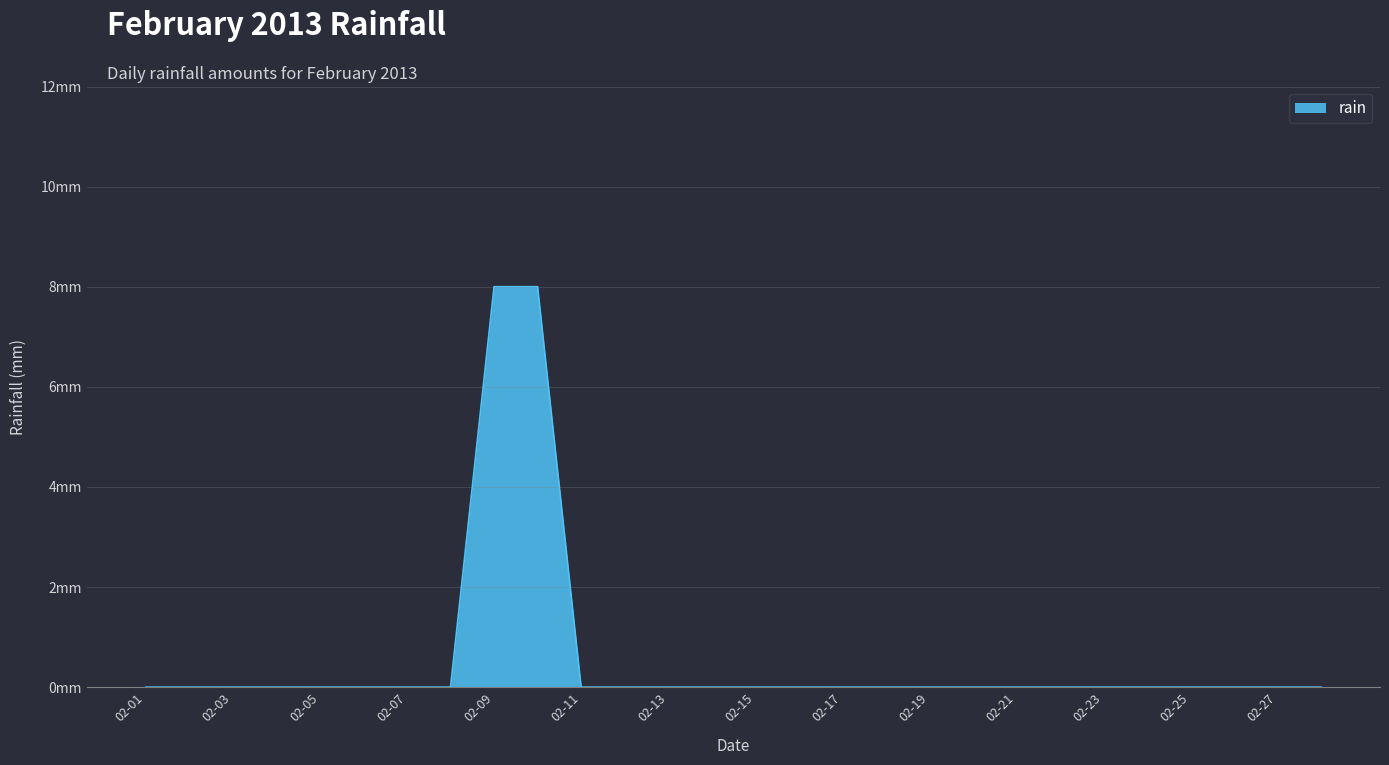

Does the chart have visible grid lines?

Yes